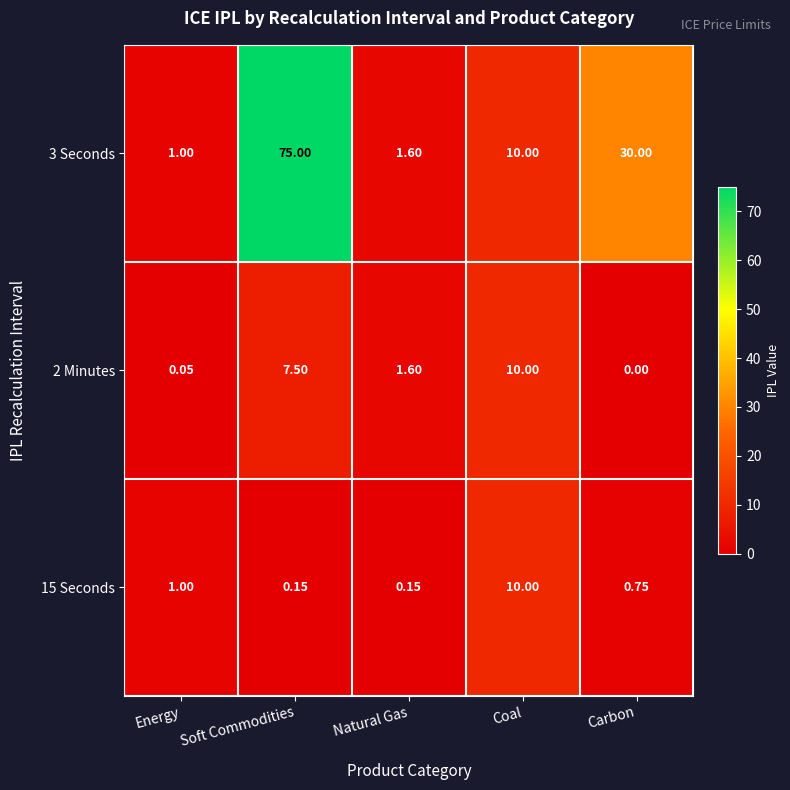

At which label is 15 Seconds closest to 5?

Energy